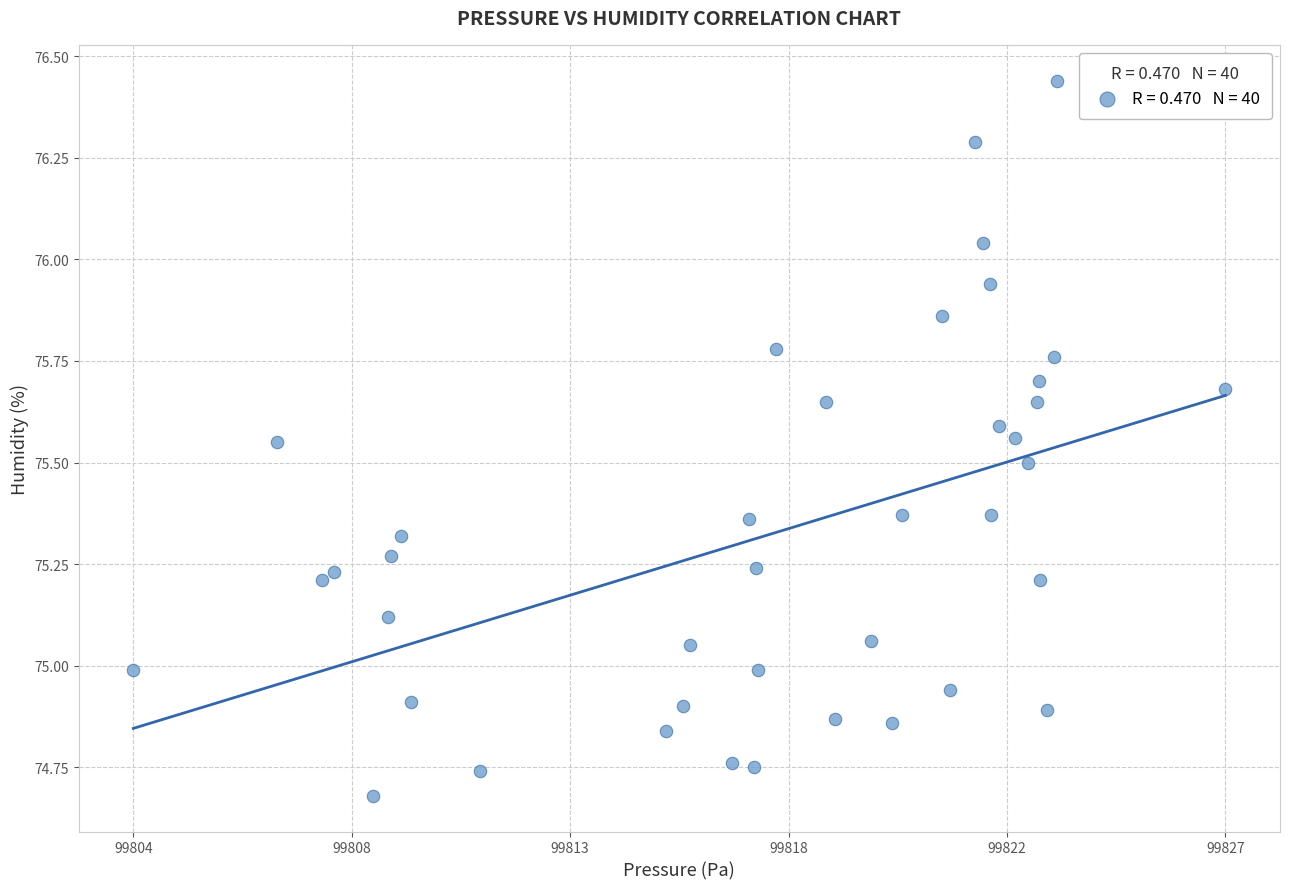

What is the range of X values (max minus min)?

23.1